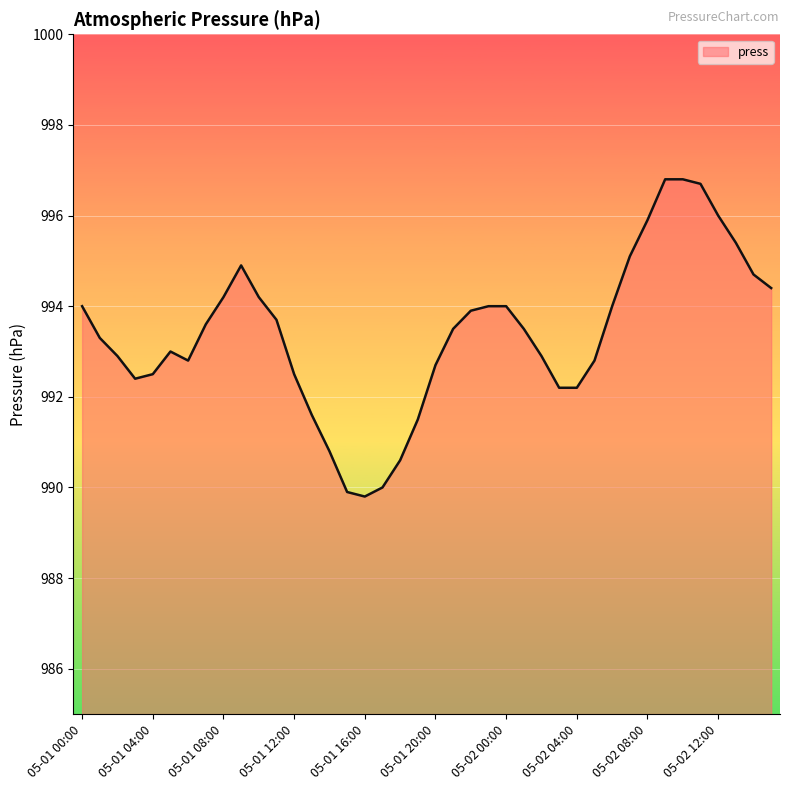

What is the greatest value displayed?

996.8